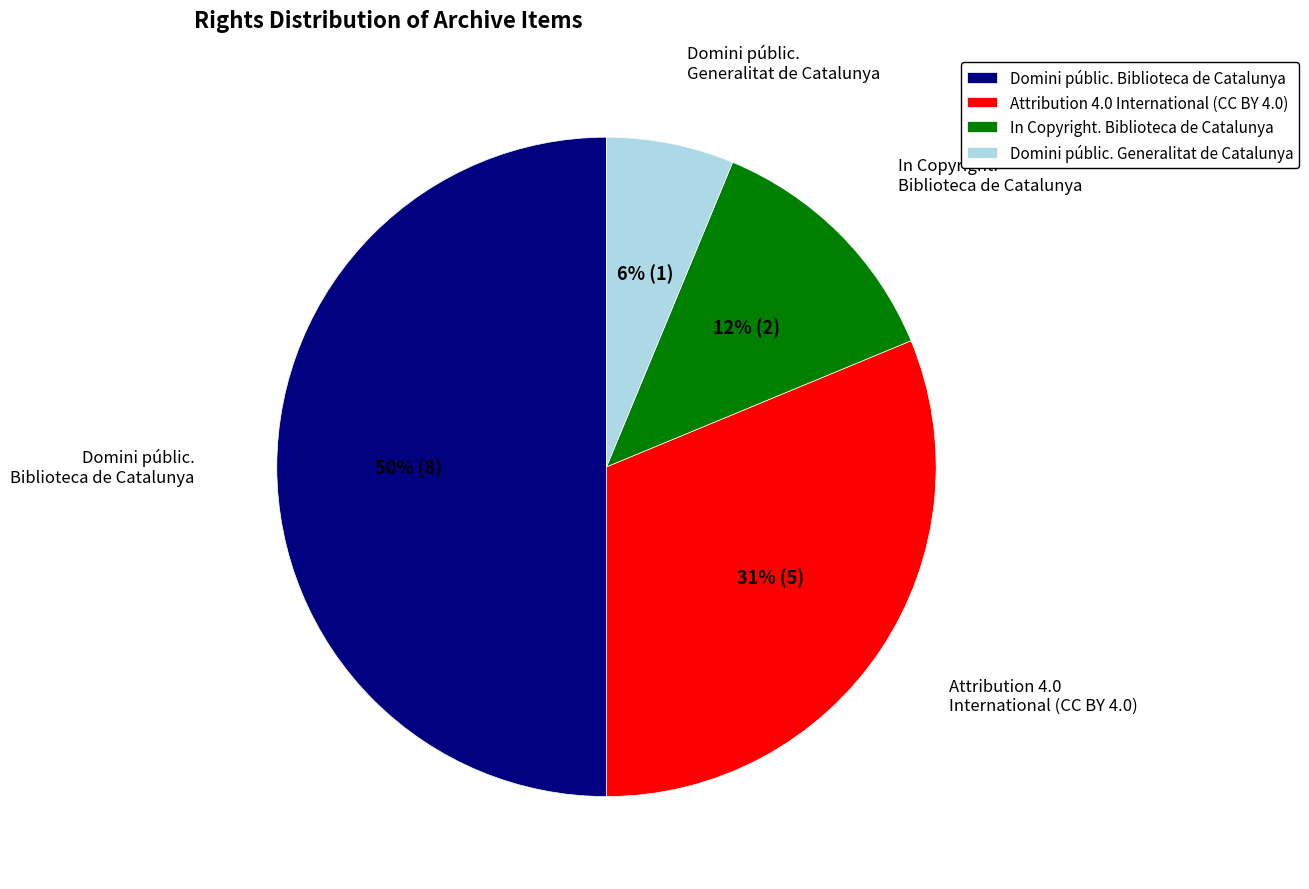

True or false: In Copyright. Biblioteca de Catalunya accounts for 12% of the total.

True